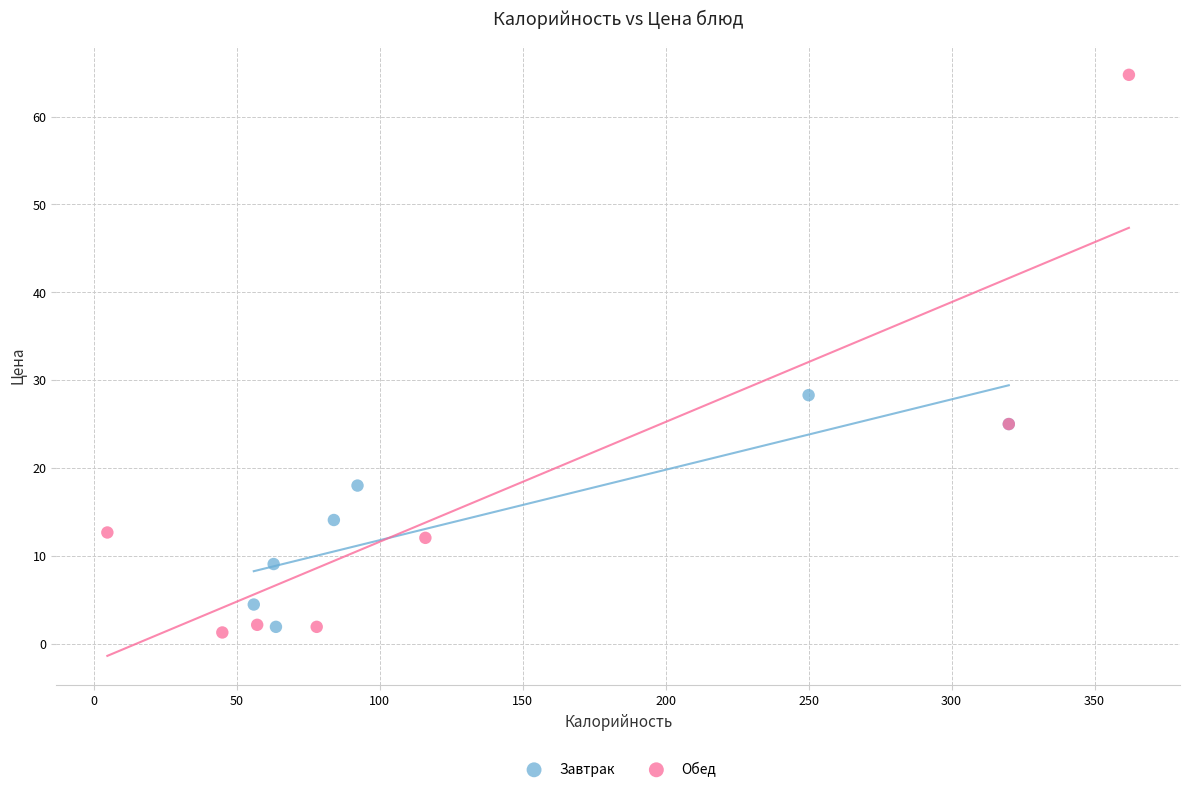

Which series reaches the maximum Y coordinate?

Обед